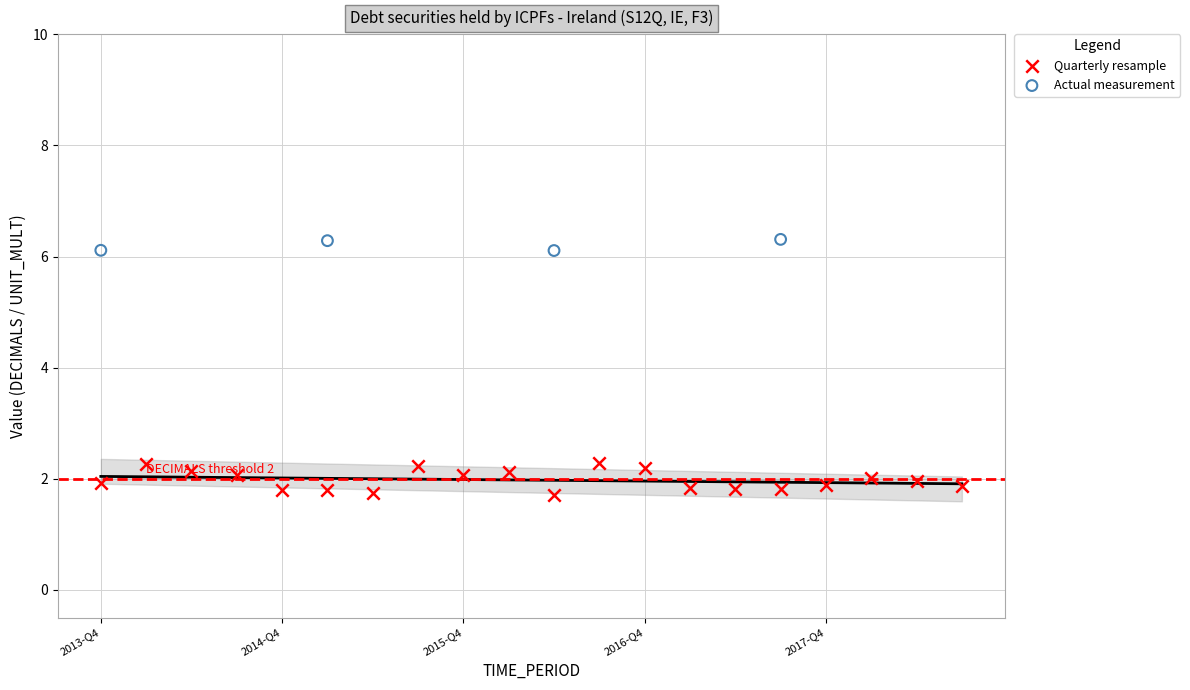

Which series contains the highest Y value?

Actual measurement